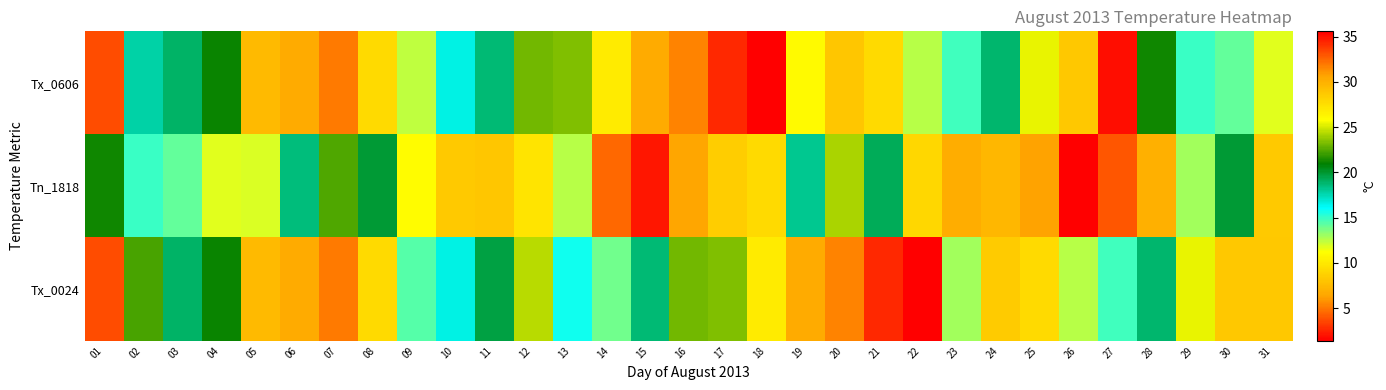

At how many categories does at least one series exceed 20?

25